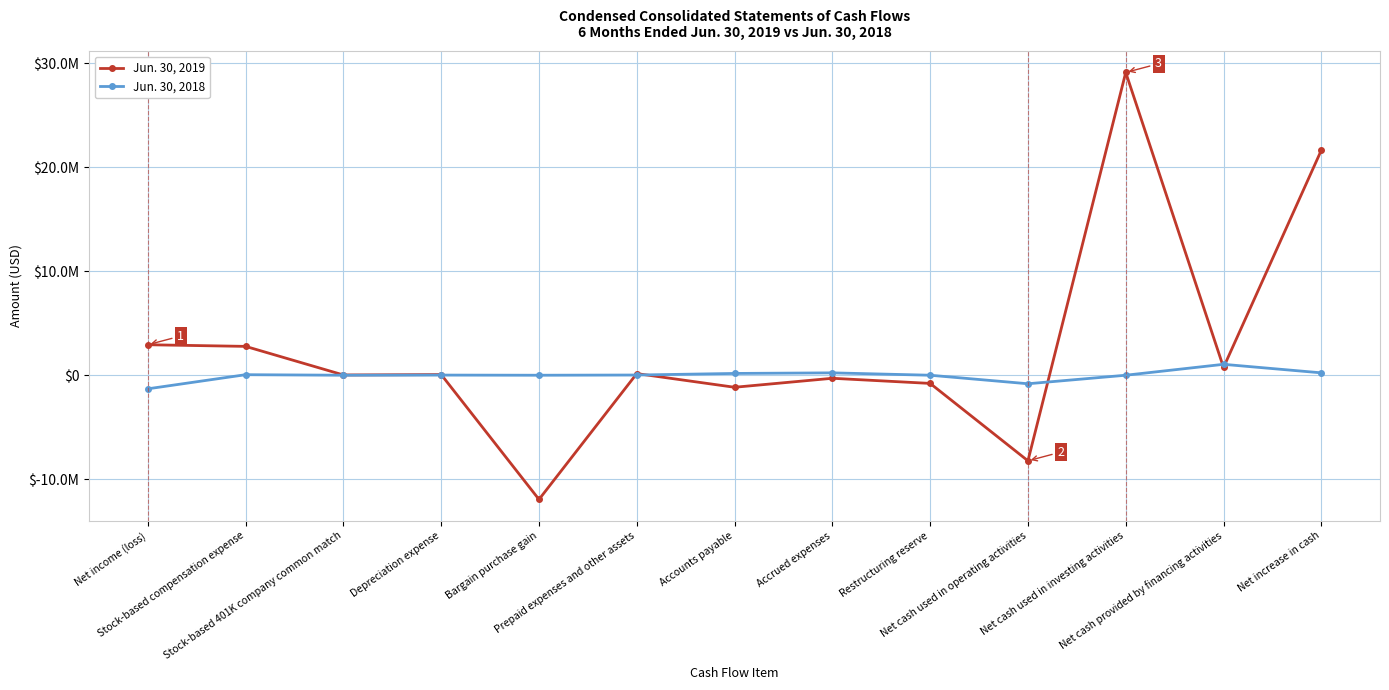

Rank the series by their average value, from lowest to highest.

Jun. 30, 2018, Jun. 30, 2019